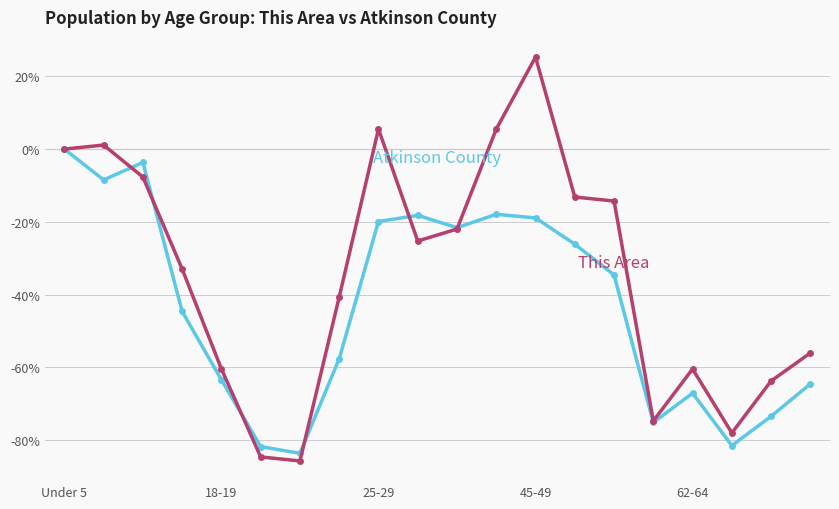

What is the minimum value shown in the chart?

-85.7